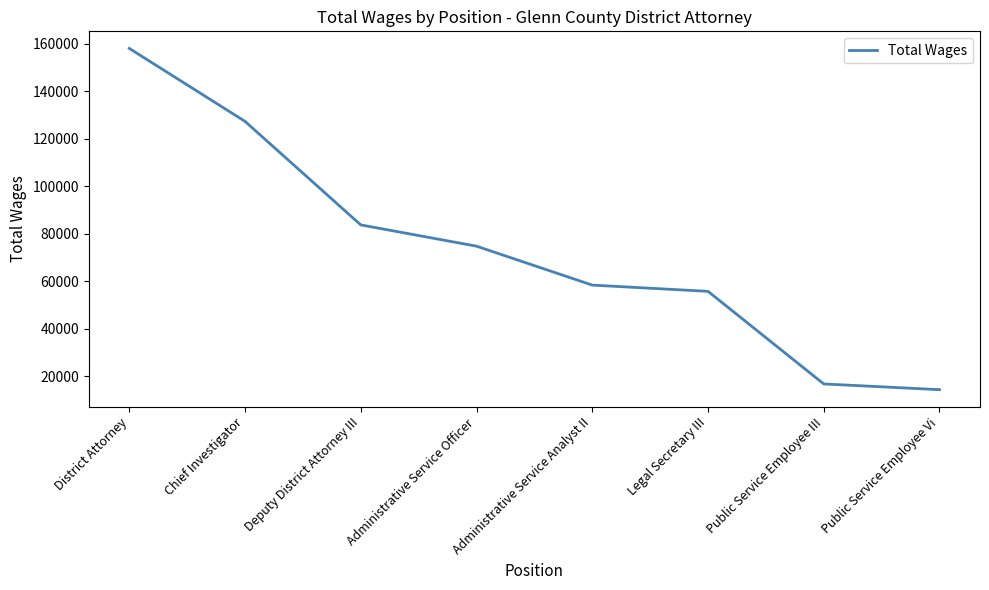

At which label does the data first exceed 74788?

District Attorney